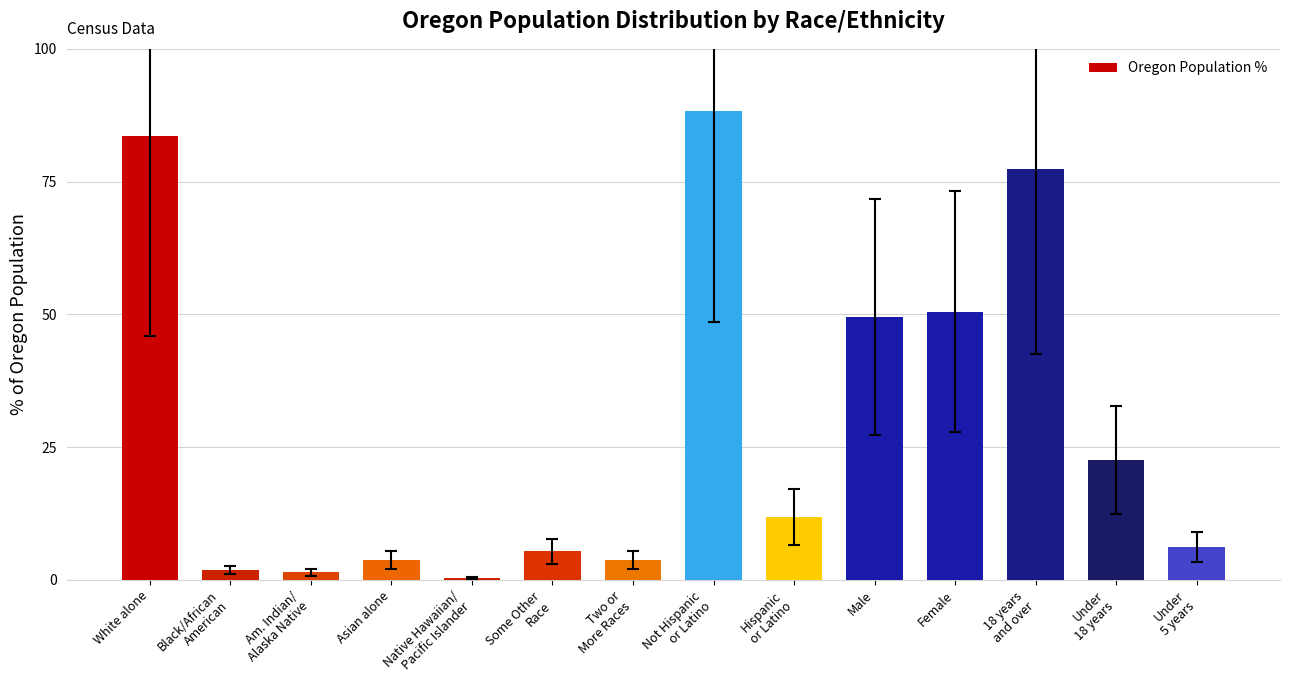

What is the value of the 10th bar from the left?

49.5